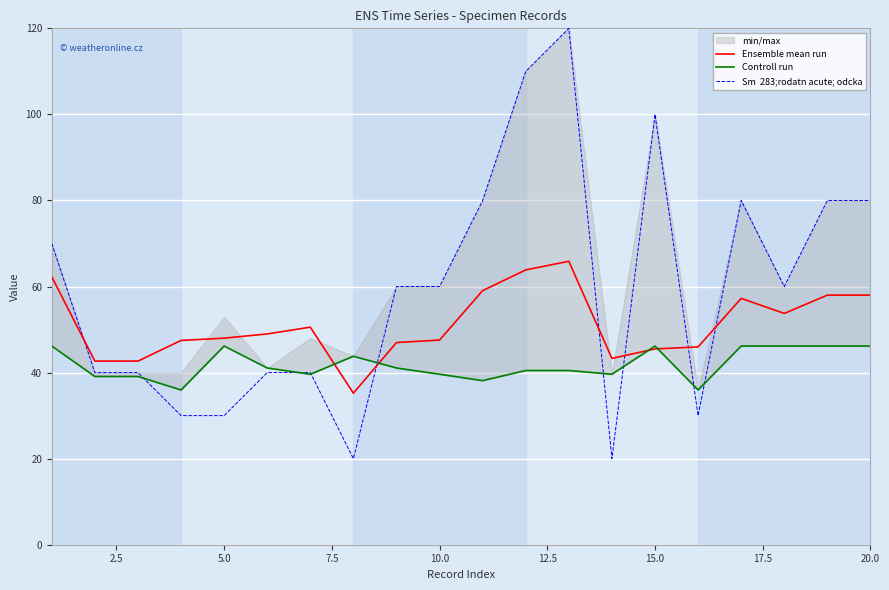

What is the difference between the maximum and minimum values in the Sm  283;rodatn acute; odcka series?

100.0